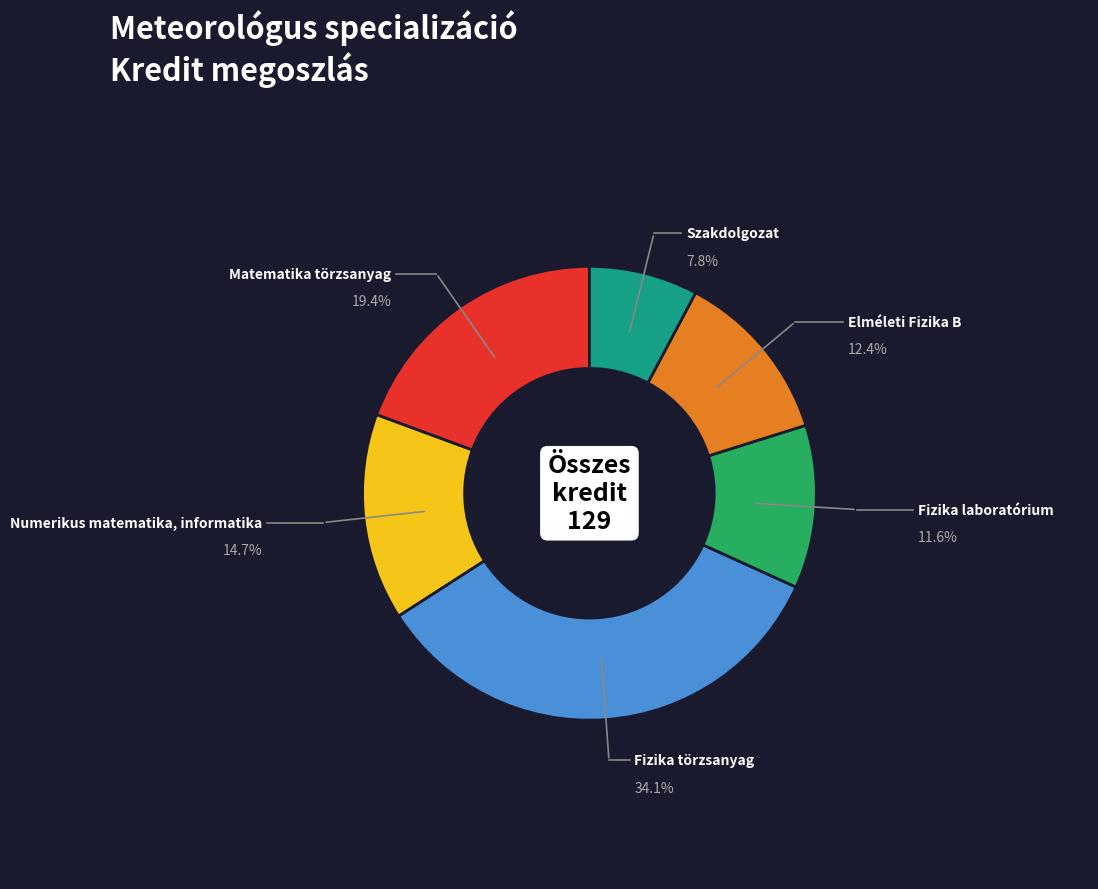

Is there a majority slice in this chart?

No